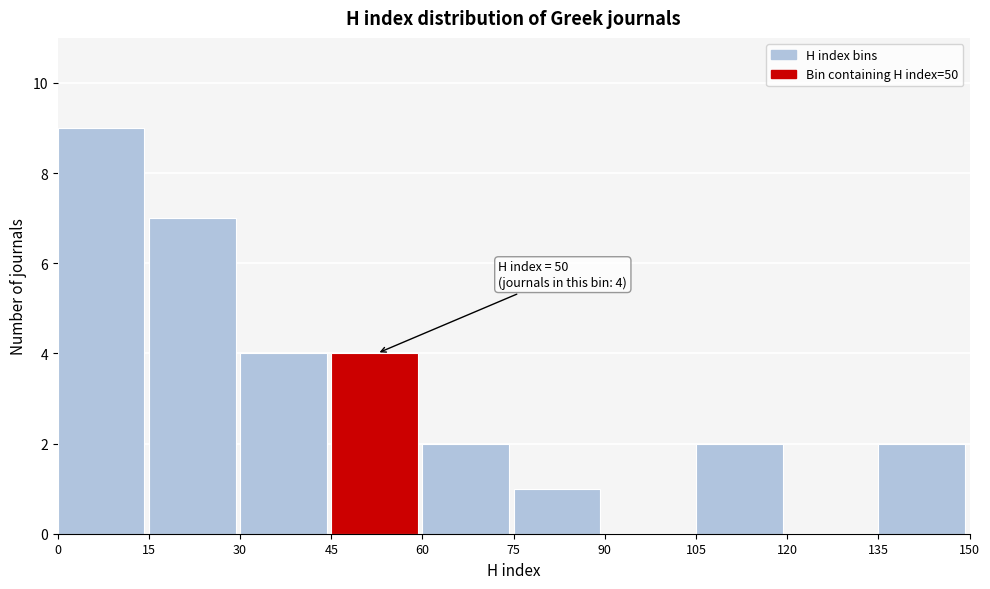

Over which range of the x-axis is the bar tallest?

0 to 15